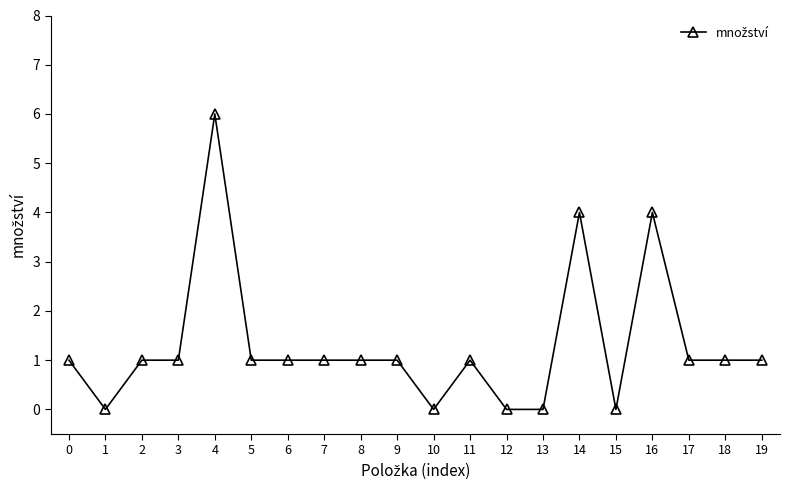

How many lines are shown in the chart?

1